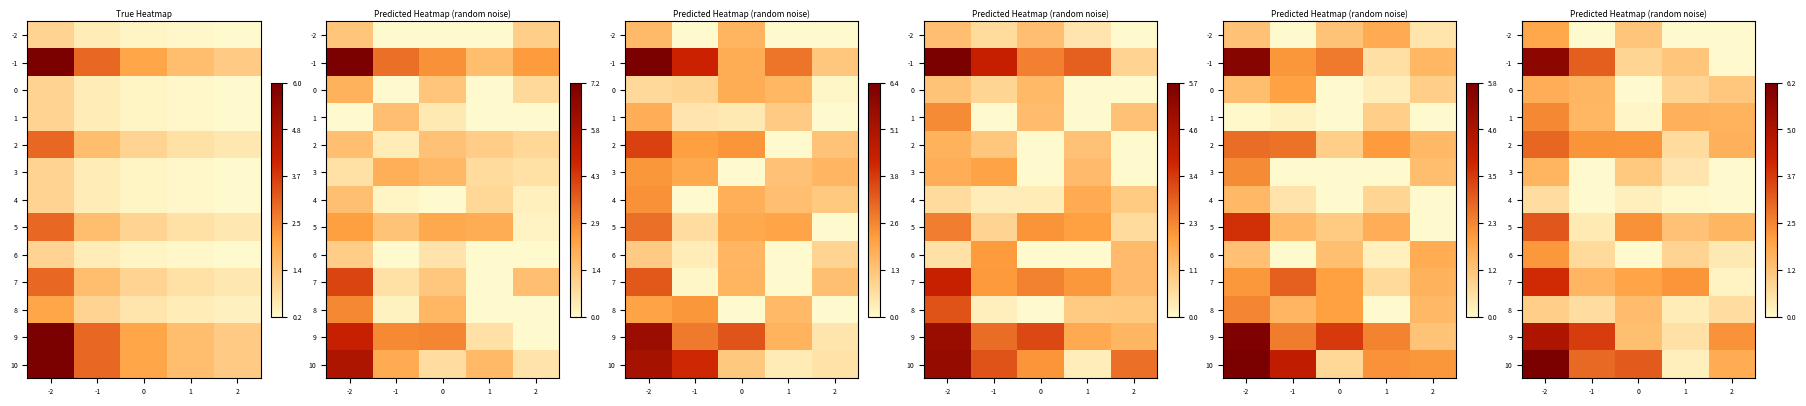

Rank the series by their maximum value, from highest to lowest.

10, -1, 9, 7, 5, 2, 1, 6, -2, 0, 3, 8, 4